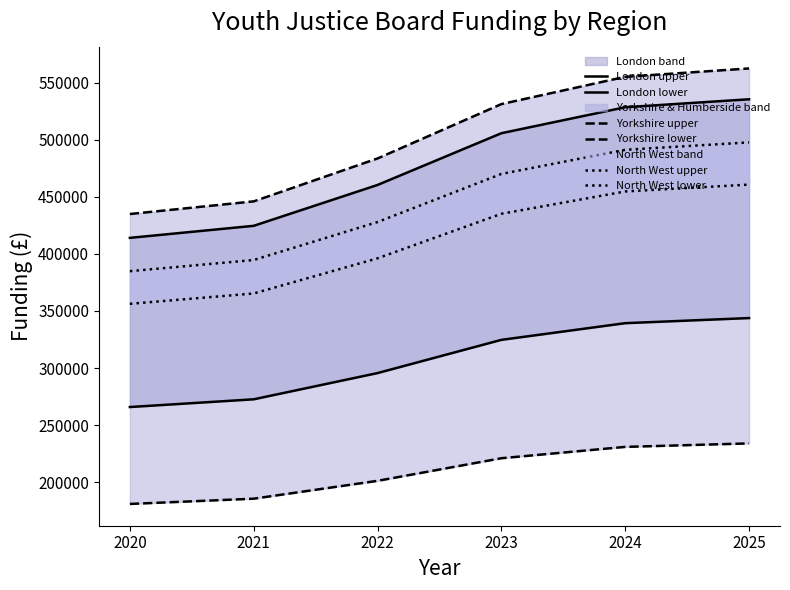

True or false: London upper has more than 1 interior local peaks.

False